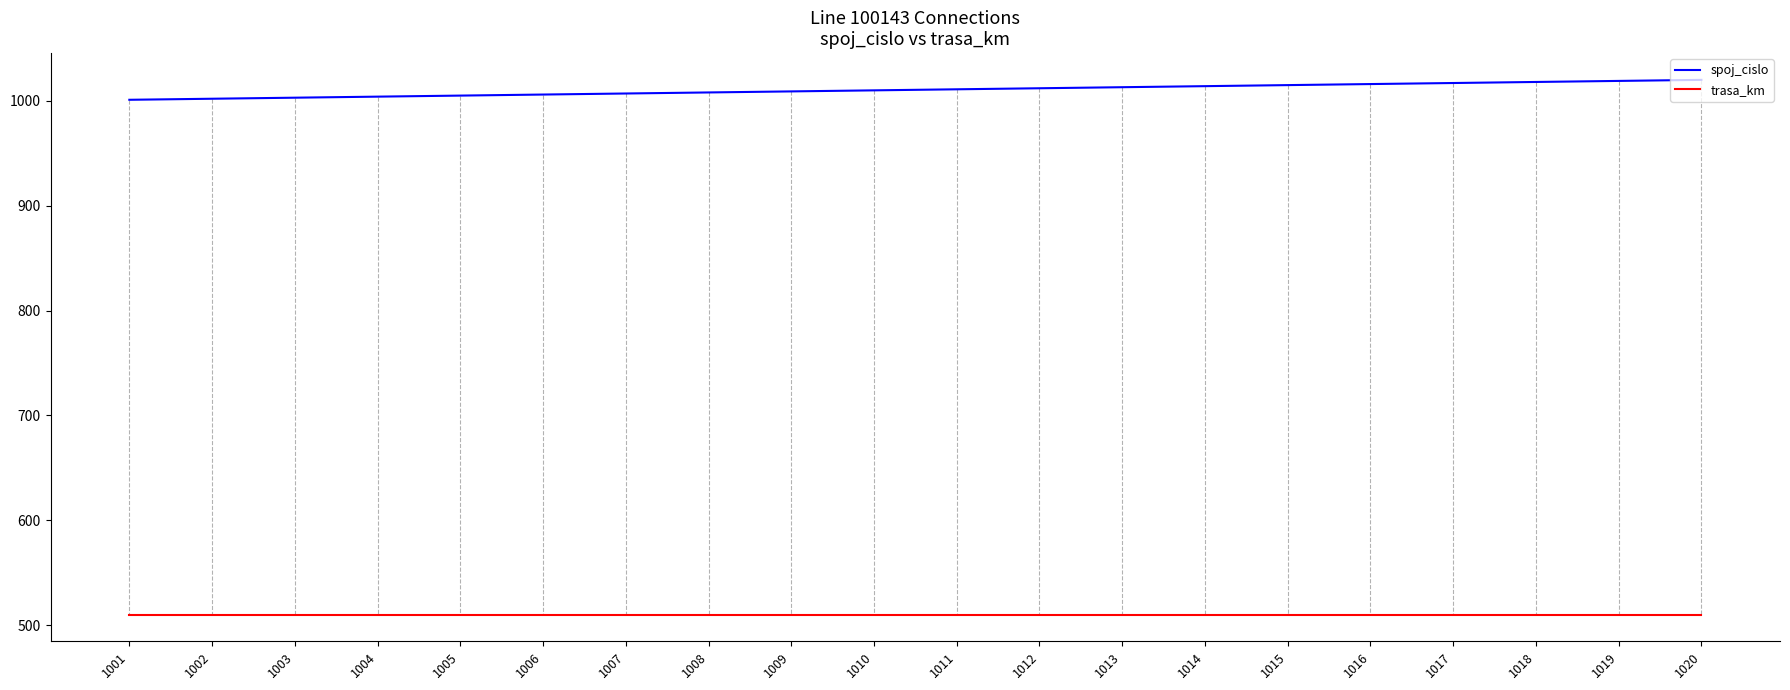

How many categories are shown in the chart?

20